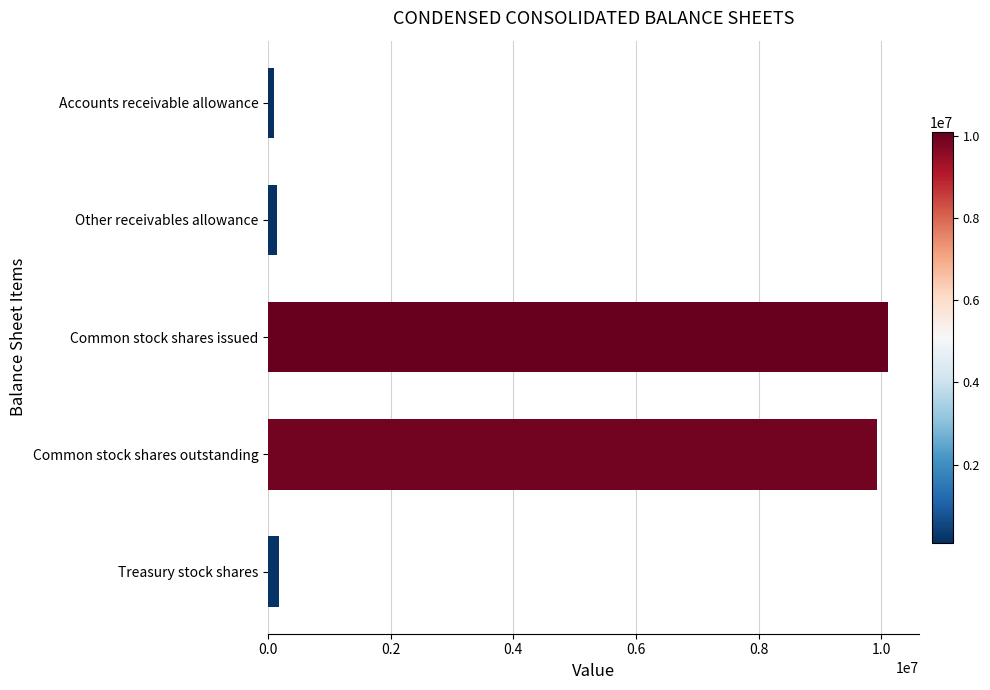

The chart shows a value of 9930038 at Common stock shares outstanding. True or false?

True